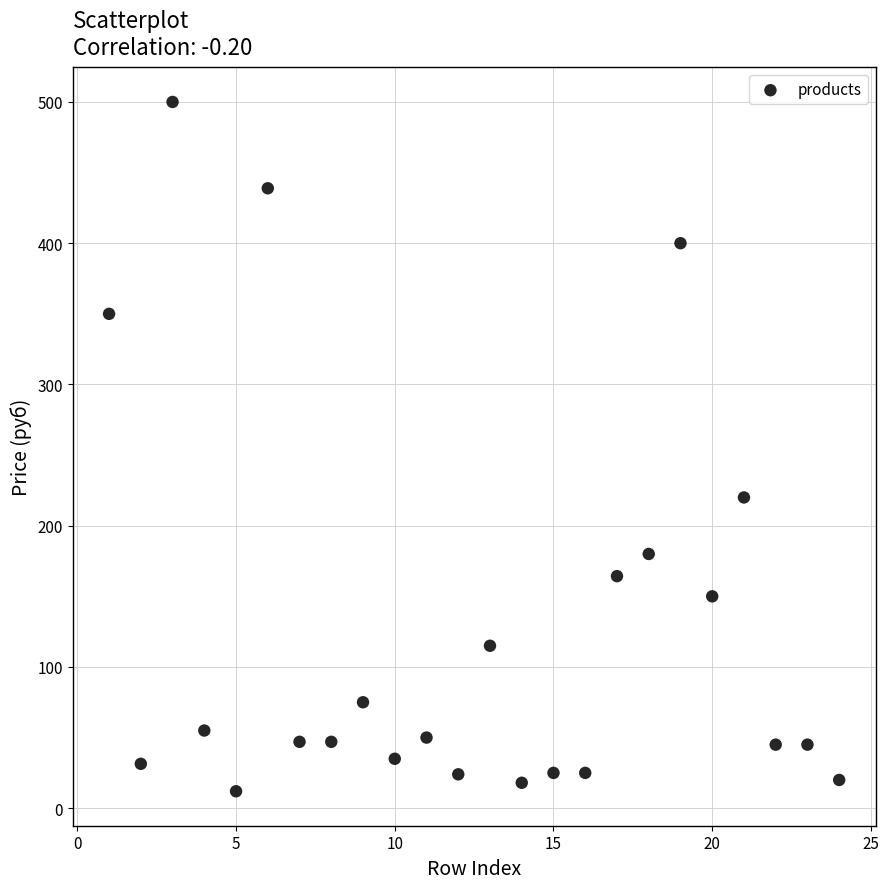

What is the range of X values (max minus min)?

23.0